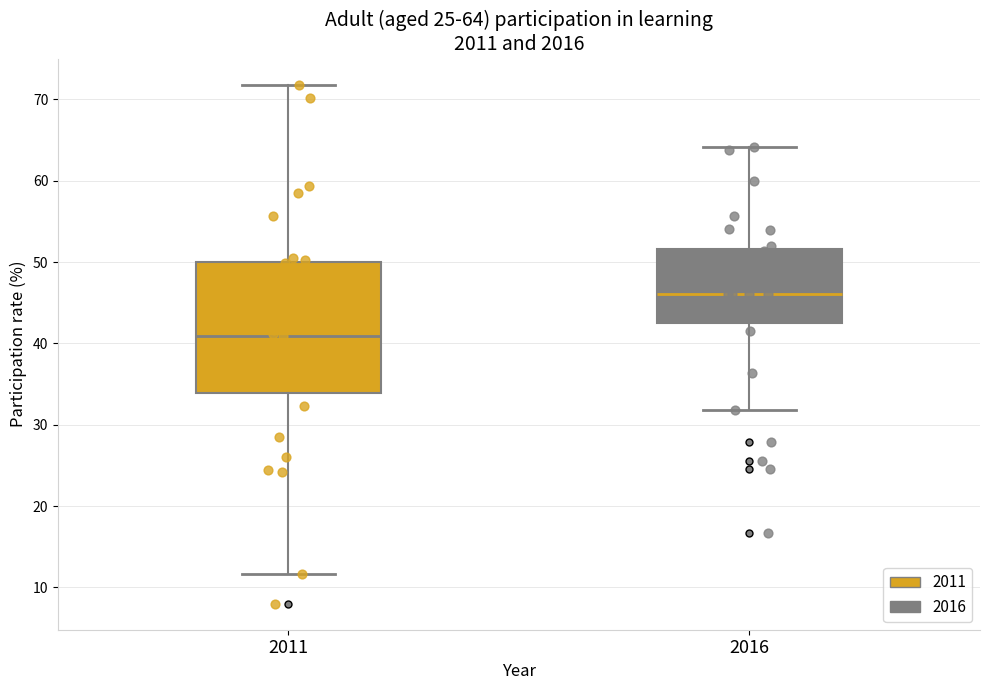

Which box is the tallest, from its lower edge to its upper edge?

2011